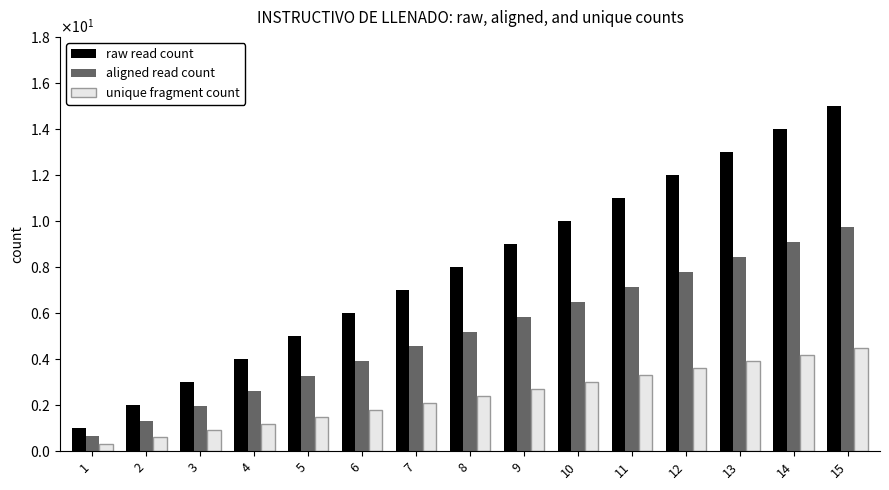

Which series has the largest total across all categories?

raw read count